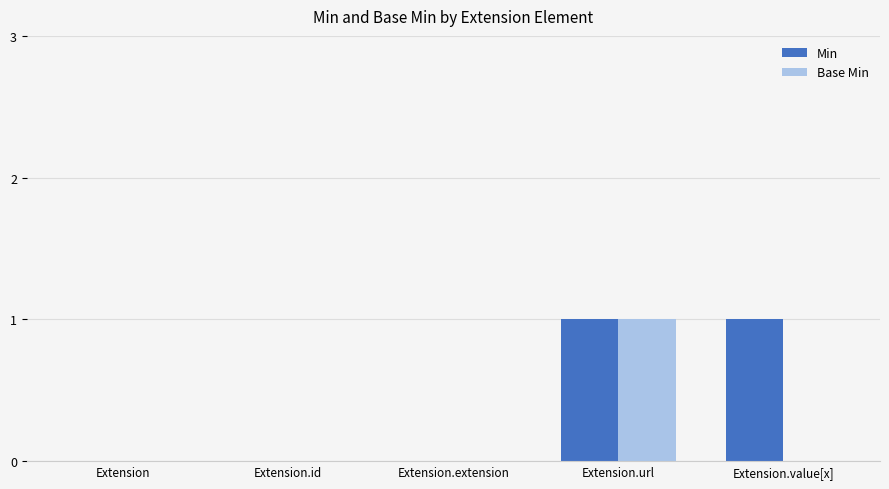

Is the value of Base Min at Extension greater than the value of Min at Extension.url?

No